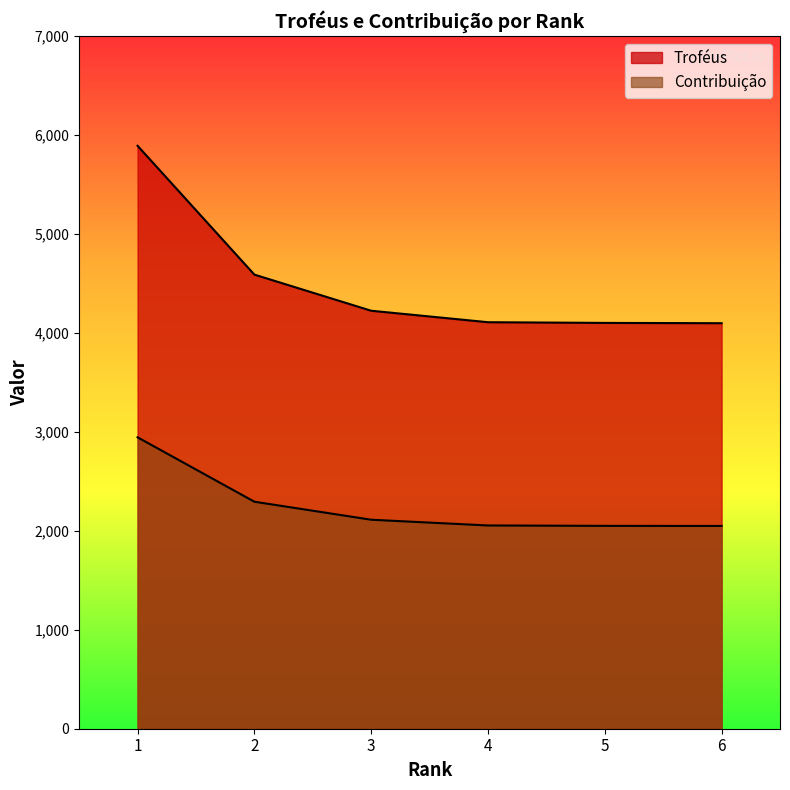

What is the value of the Troféus point at the 5th from the left?

4101